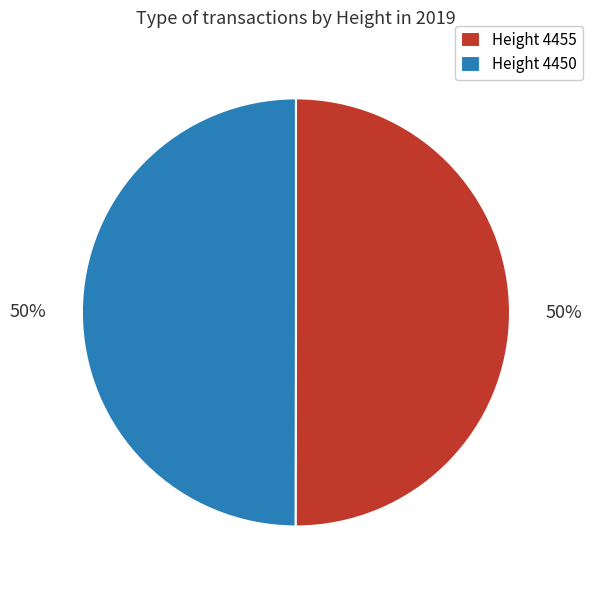

To the nearest percent, what is the average slice percentage?

50%